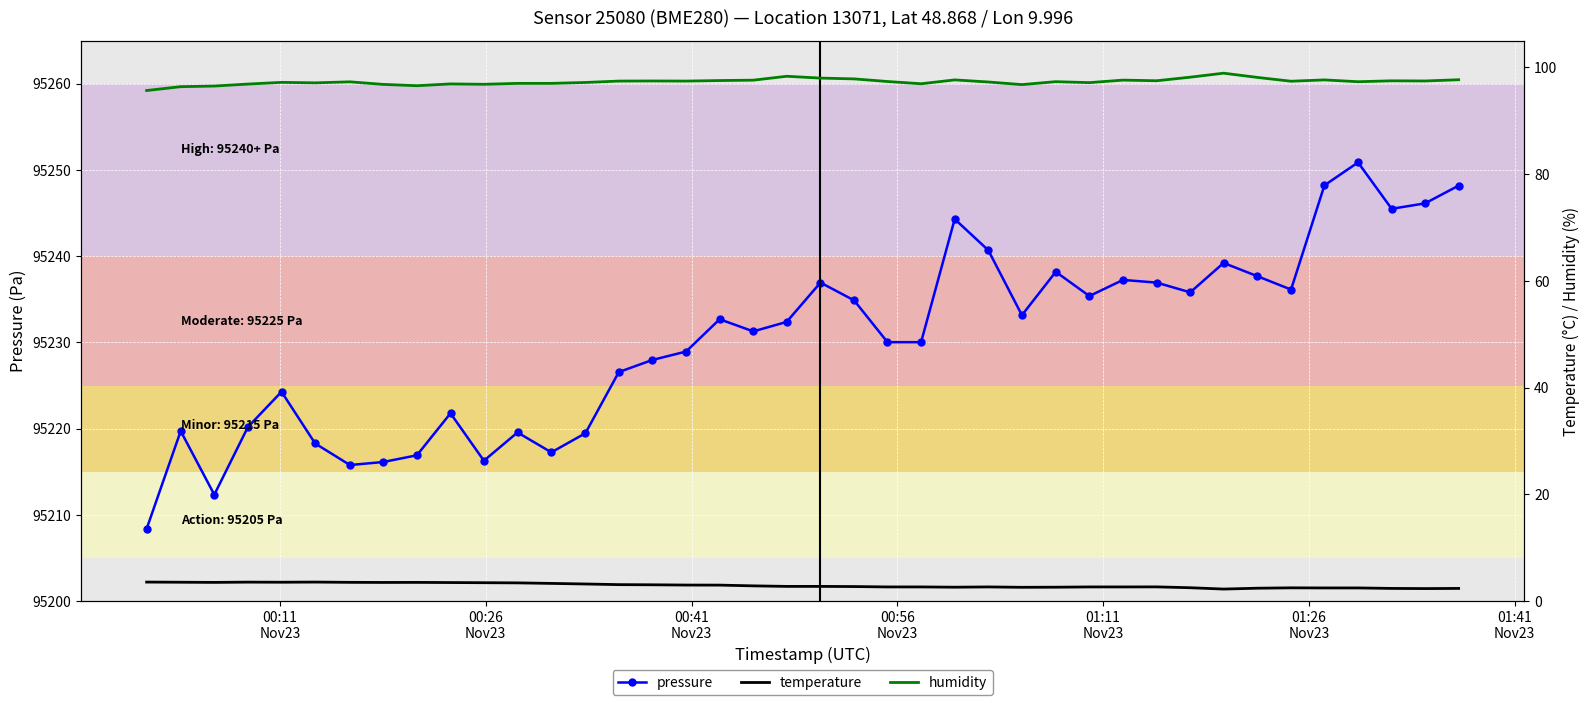

What is the minimum value for pressure?

95208.4